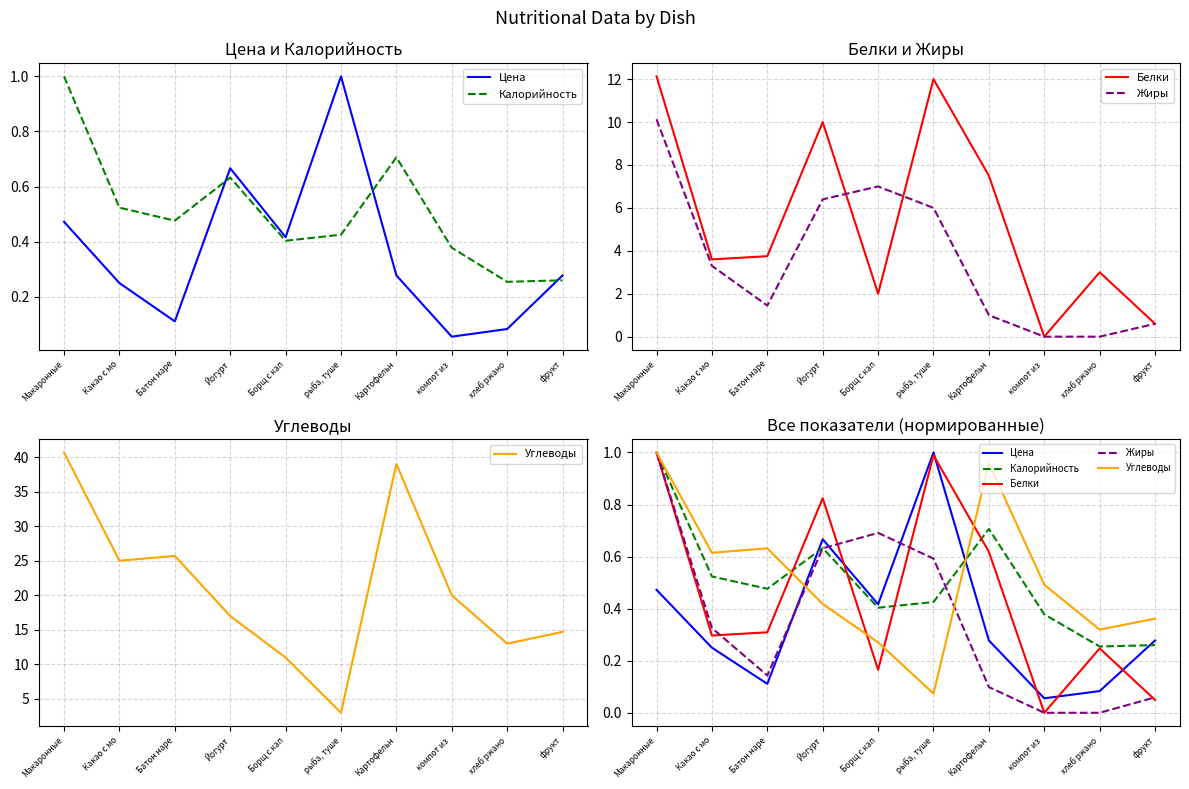

What is the total value across all series at компот из ?

0.9